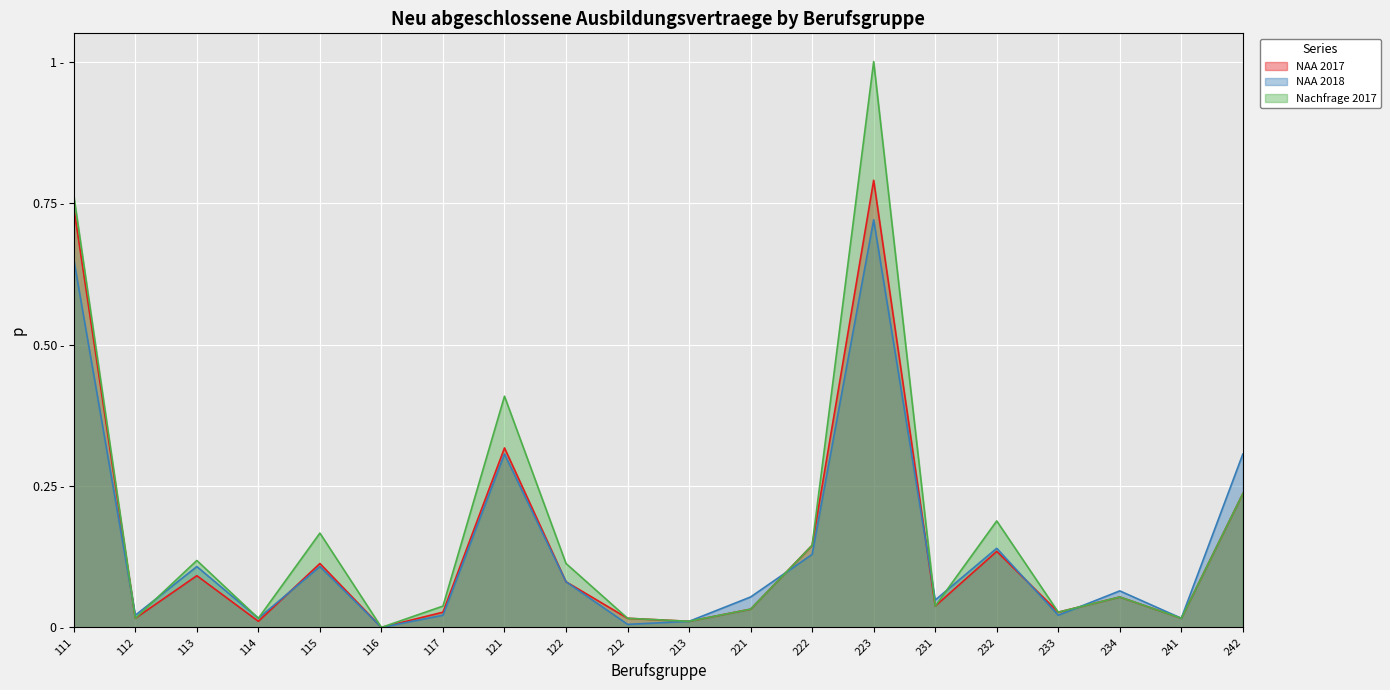

What is the difference between the maximum and second lowest values in the Nachfrage 2017 series?

1.0